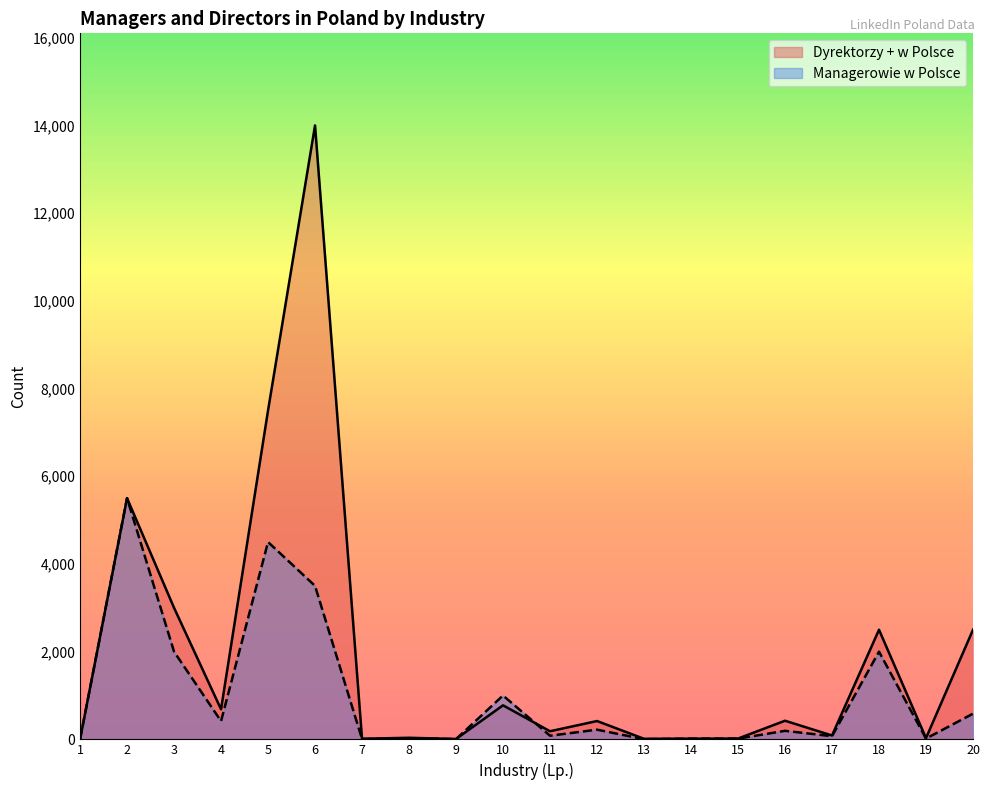

In Managerowie w Polsce, how many points are higher than both neighbors (excluding endpoints)?

7